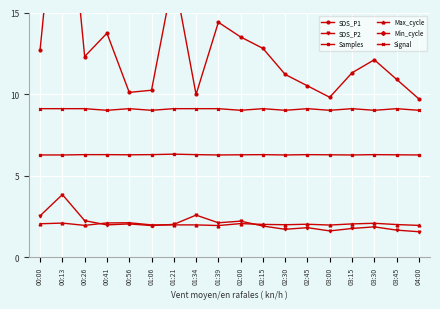

In SDS_P2, how many points are lower than both neighbors (excluding endpoints)?

5